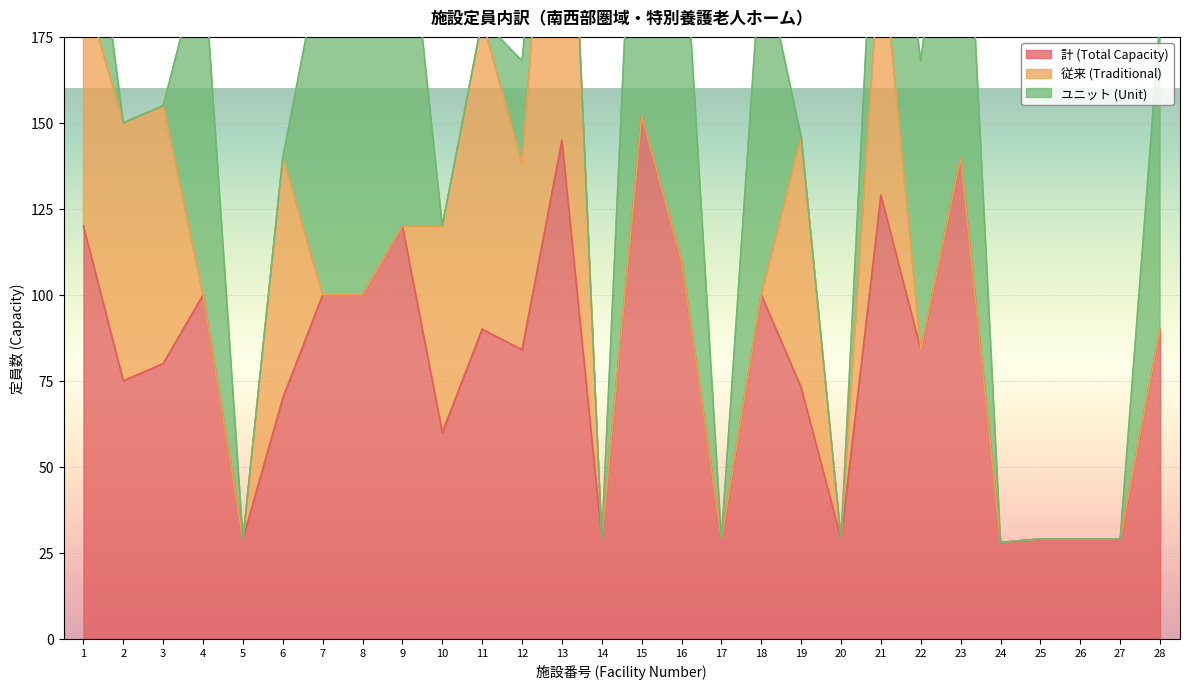

True or false: 従来 (Traditional) and 計 (Total Capacity) intersect in this chart.

False